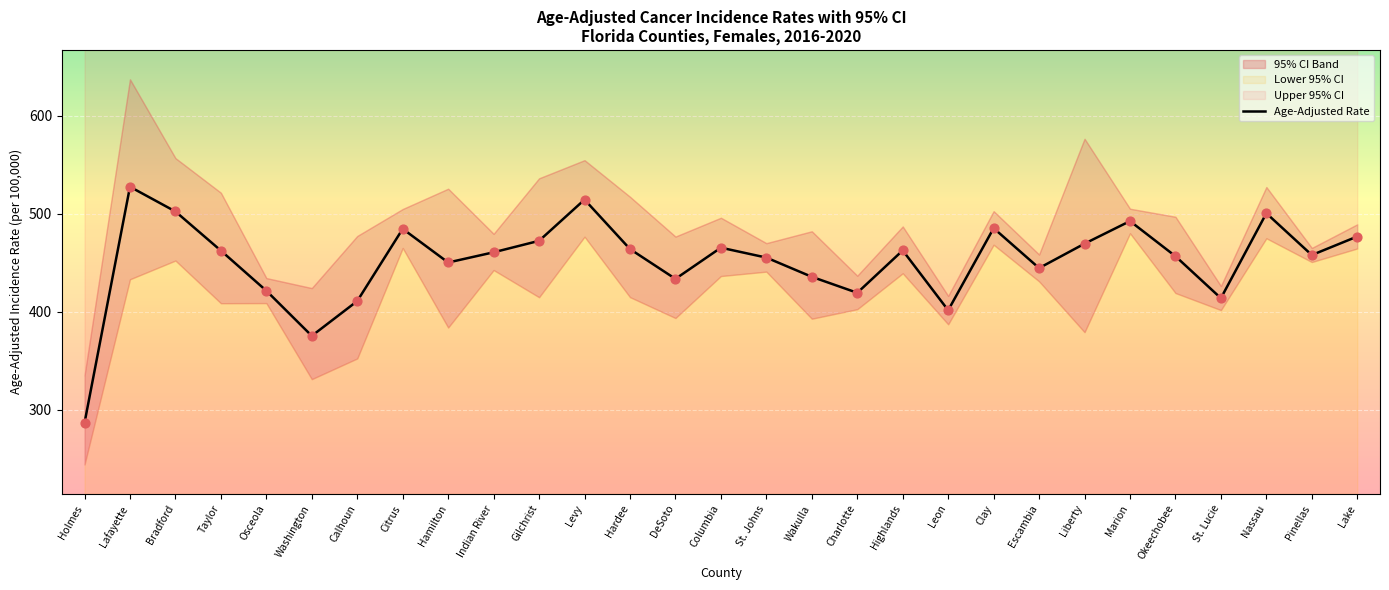

What is the change in value from Columbia to Wakulla?

-29.7